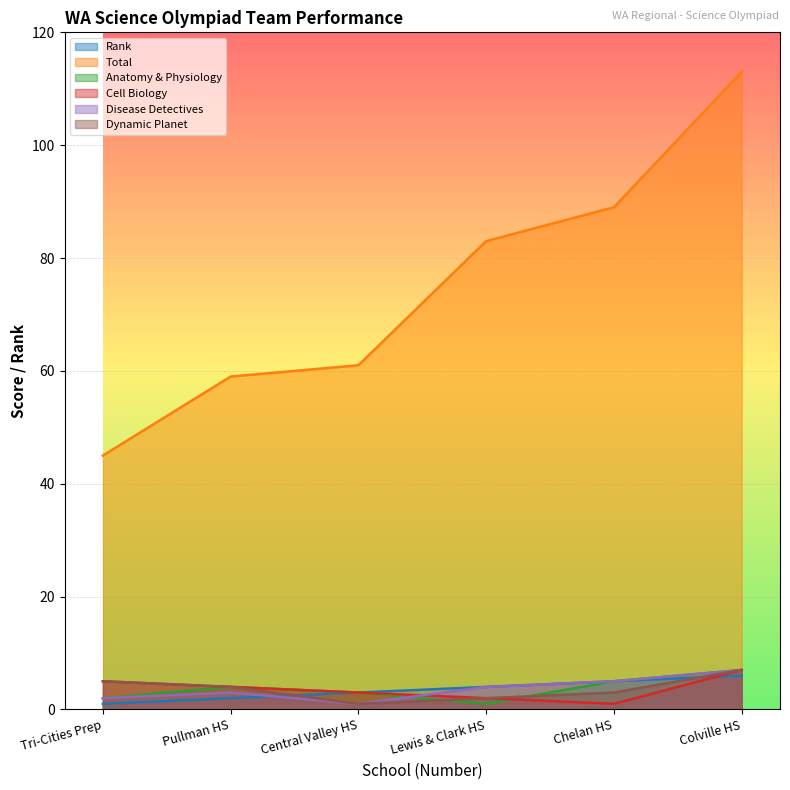

What is the highest value of the Anatomy and Physiology series?

7